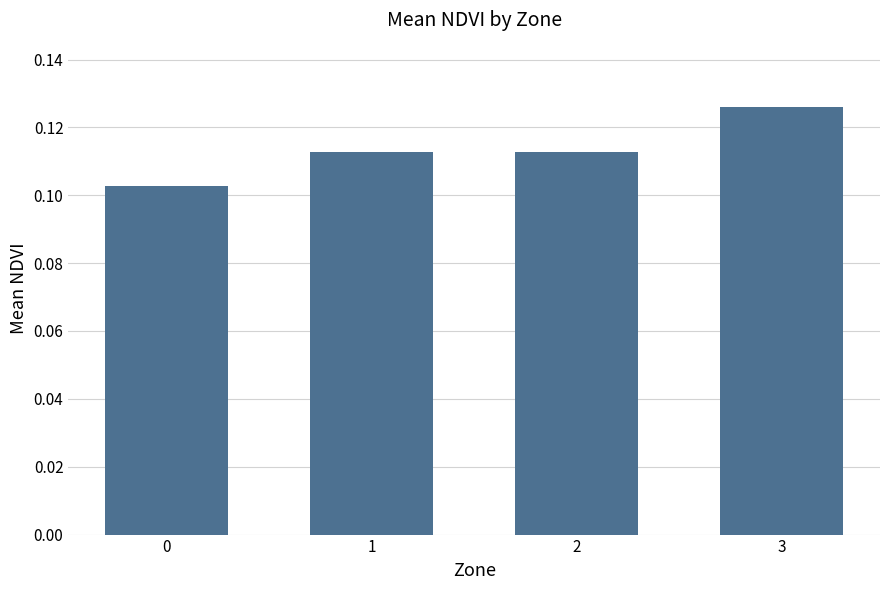

How many values are between 0 and 1?

4